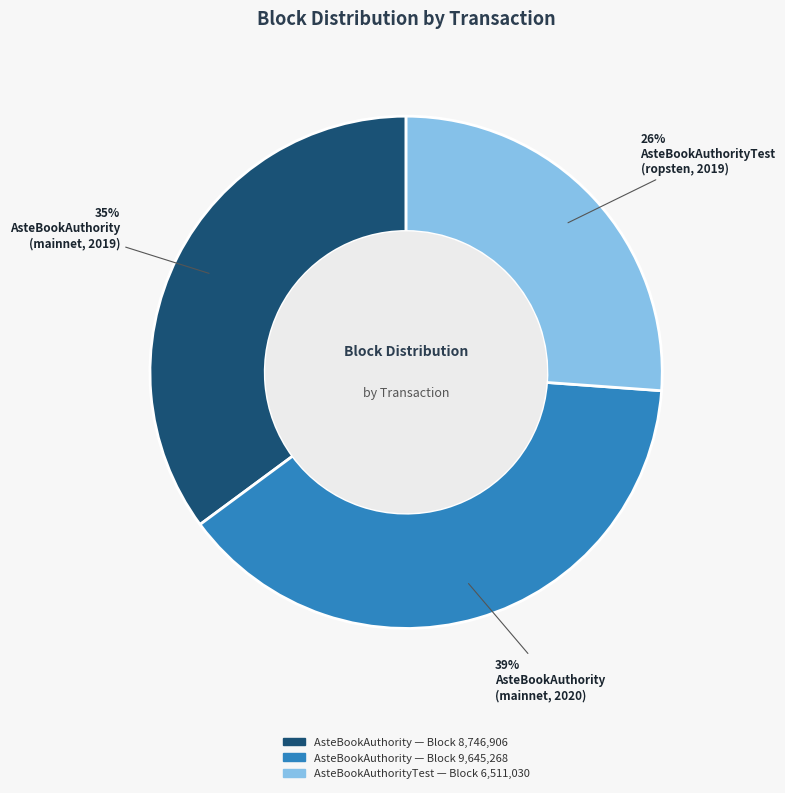

Does any single category account for the majority?

No